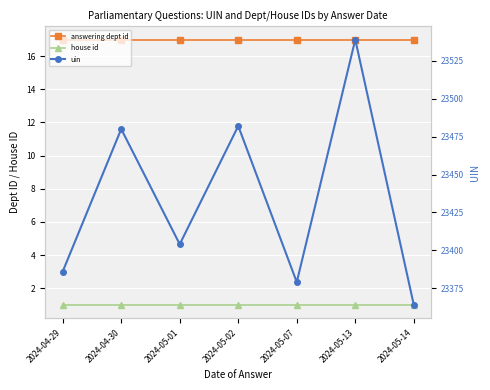

Where is house id nearest to the value 1?

2024-04-29